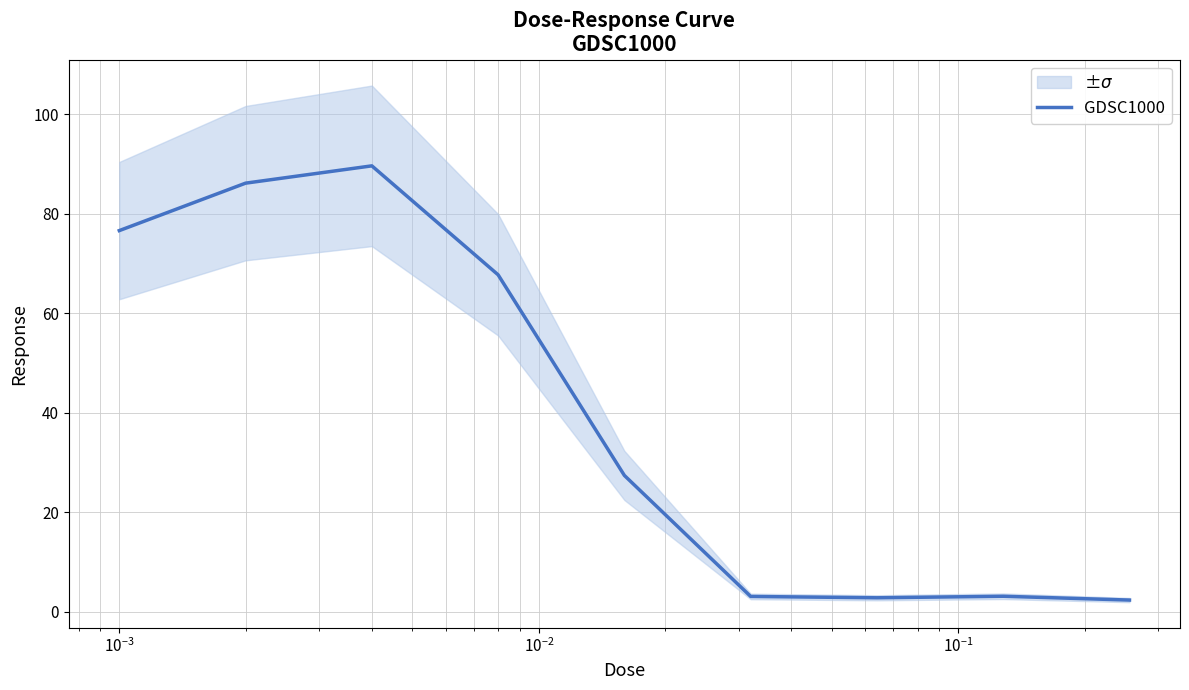

What is the difference between the second highest and second lowest values?

83.3